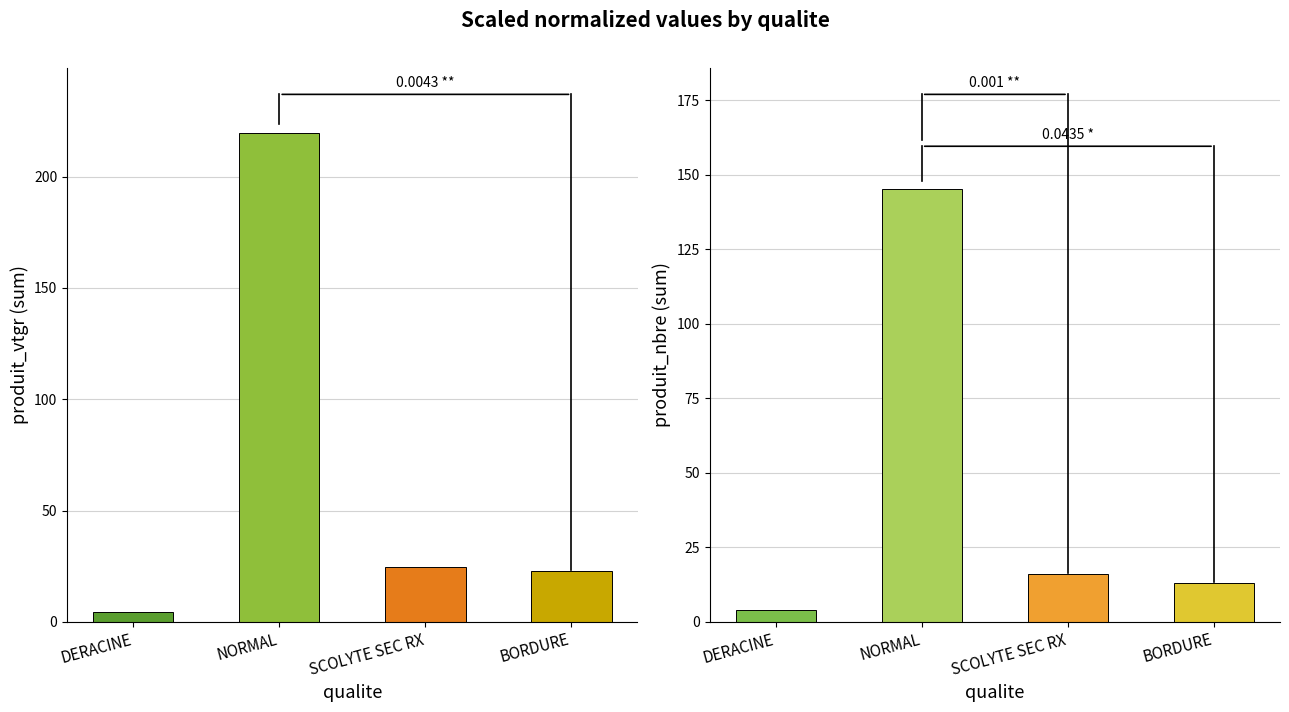

At how many categories does at least one series exceed 111?

1